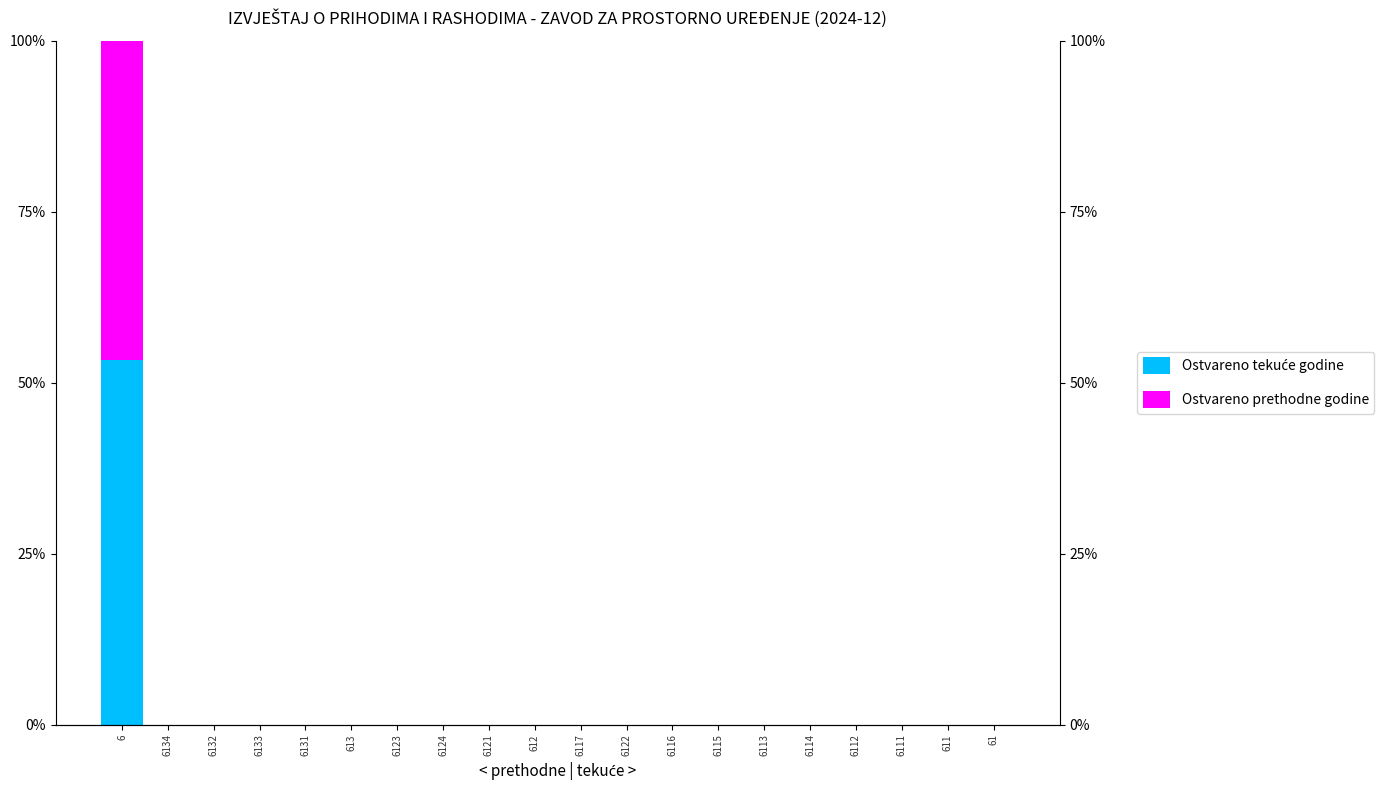

Are the bars horizontal?

No